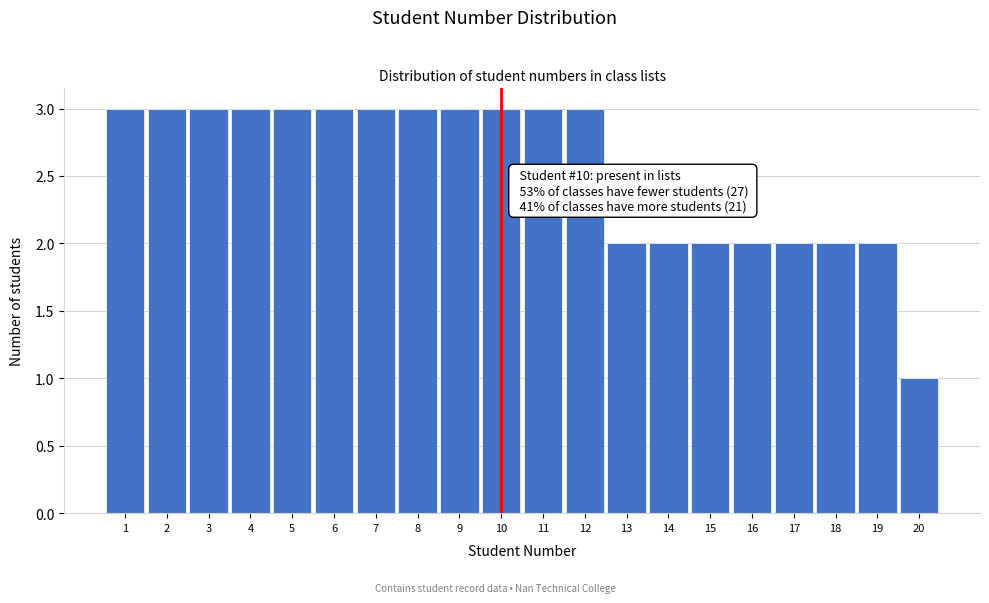

Reading left to right, extract all data points from this chart.

3	3	3	3	3	3	3	3	3	3	3	3	2	2	2	2	2	2	2	1